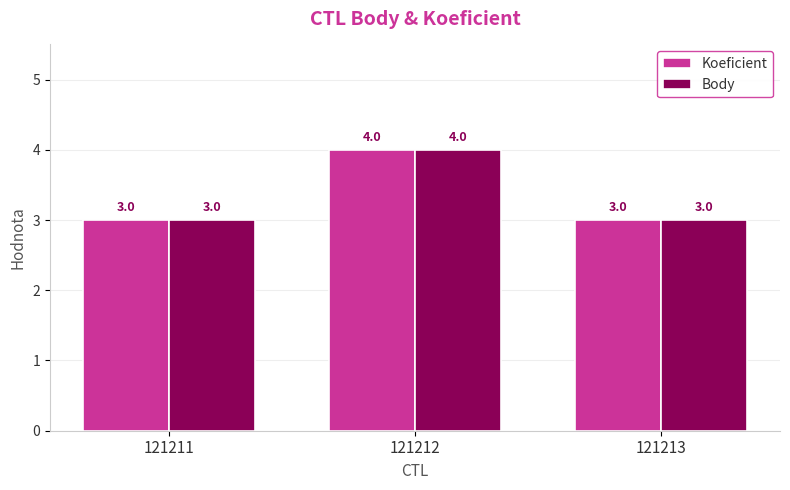

What is the total value across all series at 121213?

6